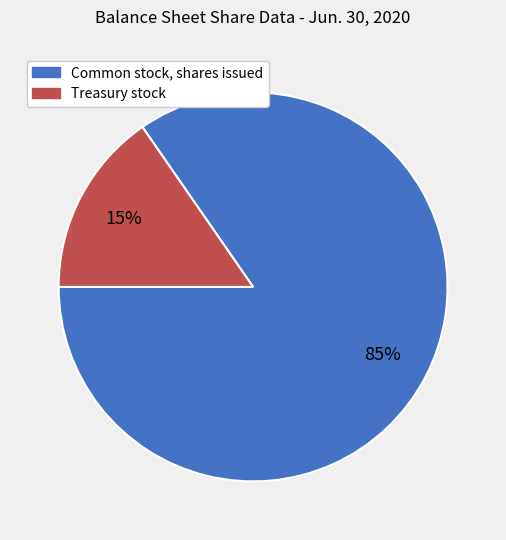

To the nearest percent, what portion does Common stock, shares issued represent?

85%